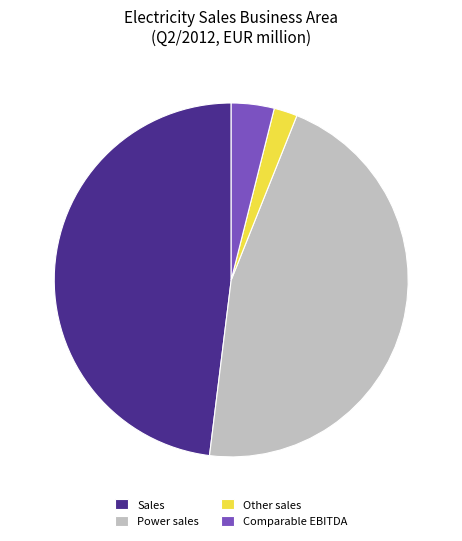

Rank the categories by value from lowest to highest.

Other sales, Comparable EBITDA, Power sales, Sales